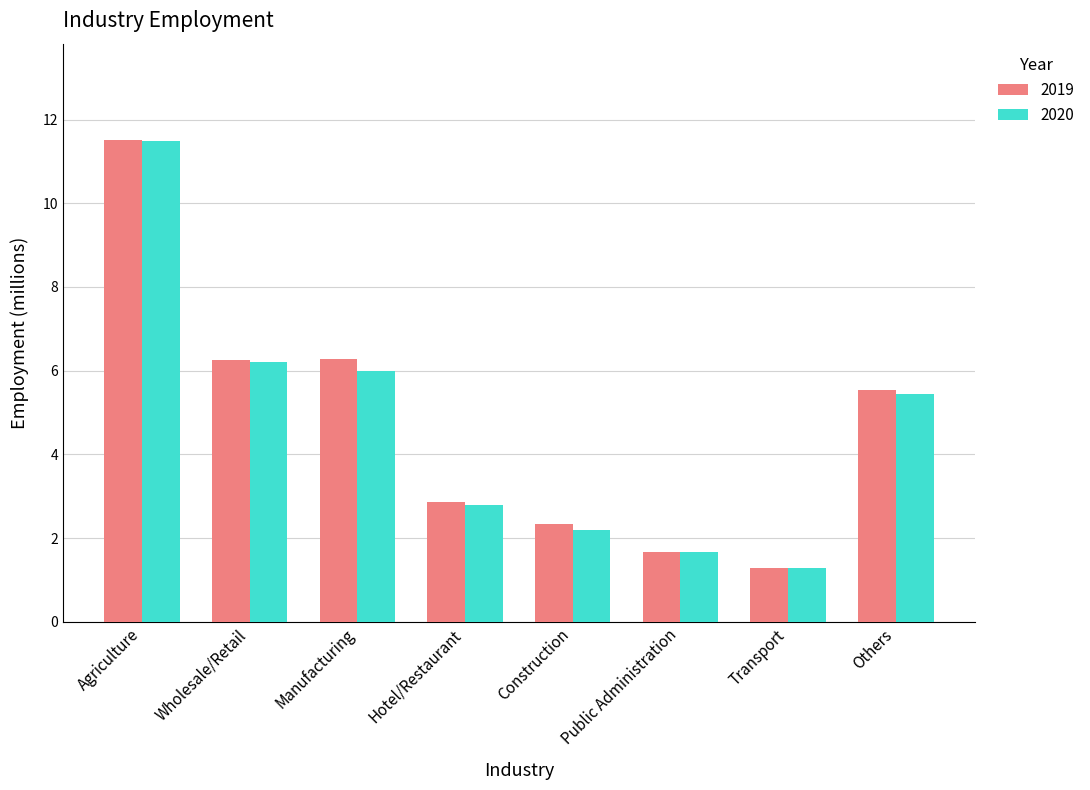

How many categories are shown in the chart?

8